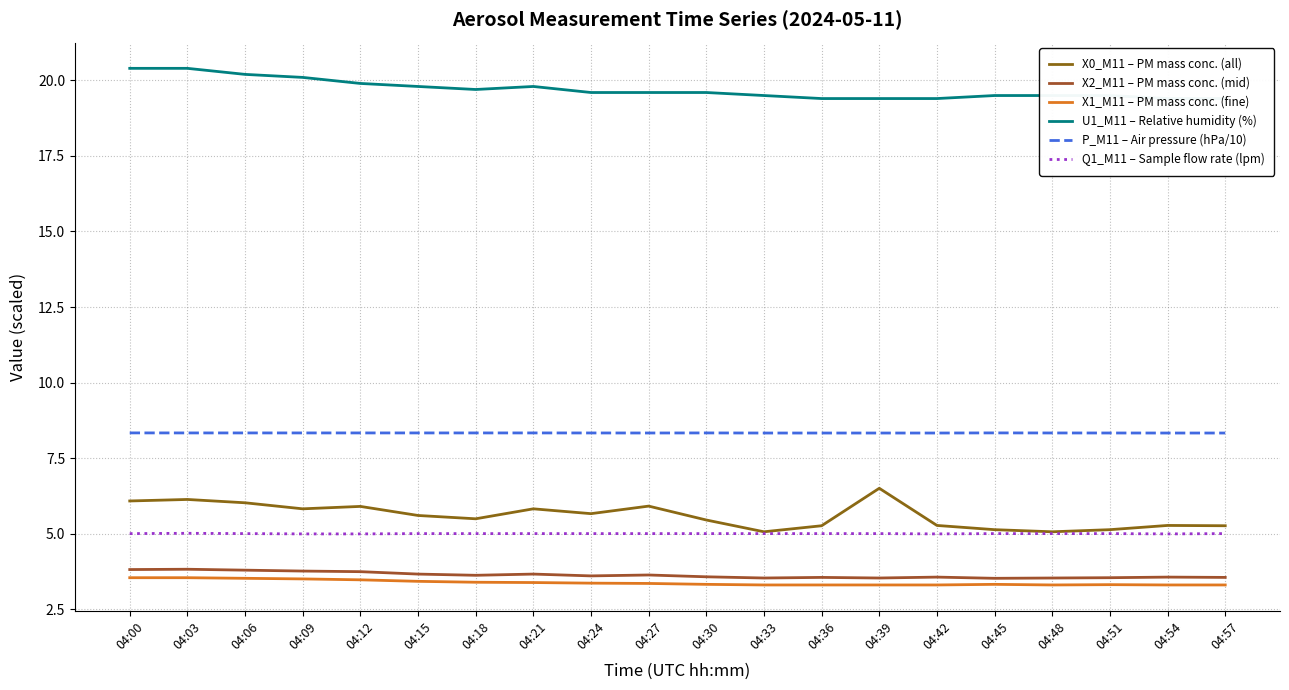

Reading left to right, transcribe all the data shown in this chart.

X0_M11 – PM mass conc. (all): 04:00=6.1	04:03=6.1	04:06=6.0	04:09=5.8	04:12=5.9	04:15=5.6	04:18=5.5	04:21=5.8	04:24=5.7	04:27=5.9	04:30=5.5	04:33=5.1	04:36=5.3	04:39=6.5	04:42=5.3	04:45=5.1	04:48=5.1	04:51=5.1	04:54=5.3	04:57=5.3
X2_M11 – PM mass conc. (mid): 04:00=3.8	04:03=3.8	04:06=3.8	04:09=3.8	04:12=3.7	04:15=3.7	04:18=3.6	04:21=3.7	04:24=3.6	04:27=3.6	04:30=3.6	04:33=3.5	04:36=3.5	04:39=3.5	04:42=3.6	04:45=3.5	04:48=3.5	04:51=3.5	04:54=3.6	04:57=3.5
X1_M11 – PM mass conc. (fine): 04:00=3.5	04:03=3.5	04:06=3.5	04:09=3.5	04:12=3.5	04:15=3.4	04:18=3.4	04:21=3.4	04:24=3.4	04:27=3.4	04:30=3.3	04:33=3.3	04:36=3.3	04:39=3.3	04:42=3.3	04:45=3.3	04:48=3.3	04:51=3.3	04:54=3.3	04:57=3.3
U1_M11 – Relative humidity (%): 04:00=20.4	04:03=20.4	04:06=20.2	04:09=20.1	04:12=19.9	04:15=19.8	04:18=19.7	04:21=19.8	04:24=19.6	04:27=19.6	04:30=19.6	04:33=19.5	04:36=19.4	04:39=19.4	04:42=19.4	04:45=19.5	04:48=19.5	04:51=19.5	04:54=19.4	04:57=19.4
P_M11 – Air pressure (hPa/10): 04:00=8.3	04:03=8.3	04:06=8.3	04:09=8.3	04:12=8.3	04:15=8.3	04:18=8.3	04:21=8.3	04:24=8.3	04:27=8.3	04:30=8.3	04:33=8.3	04:36=8.3	04:39=8.3	04:42=8.3	04:45=8.3	04:48=8.3	04:51=8.3	04:54=8.3	04:57=8.3
Q1_M11 – Sample flow rate (lpm): 04:00=5.0	04:03=5.0	04:06=5.0	04:09=5.0	04:12=5.0	04:15=5.0	04:18=5.0	04:21=5.0	04:24=5.0	04:27=5.0	04:30=5.0	04:33=5.0	04:36=5.0	04:39=5.0	04:42=5.0	04:45=5.0	04:48=5.0	04:51=5.0	04:54=5.0	04:57=5.0